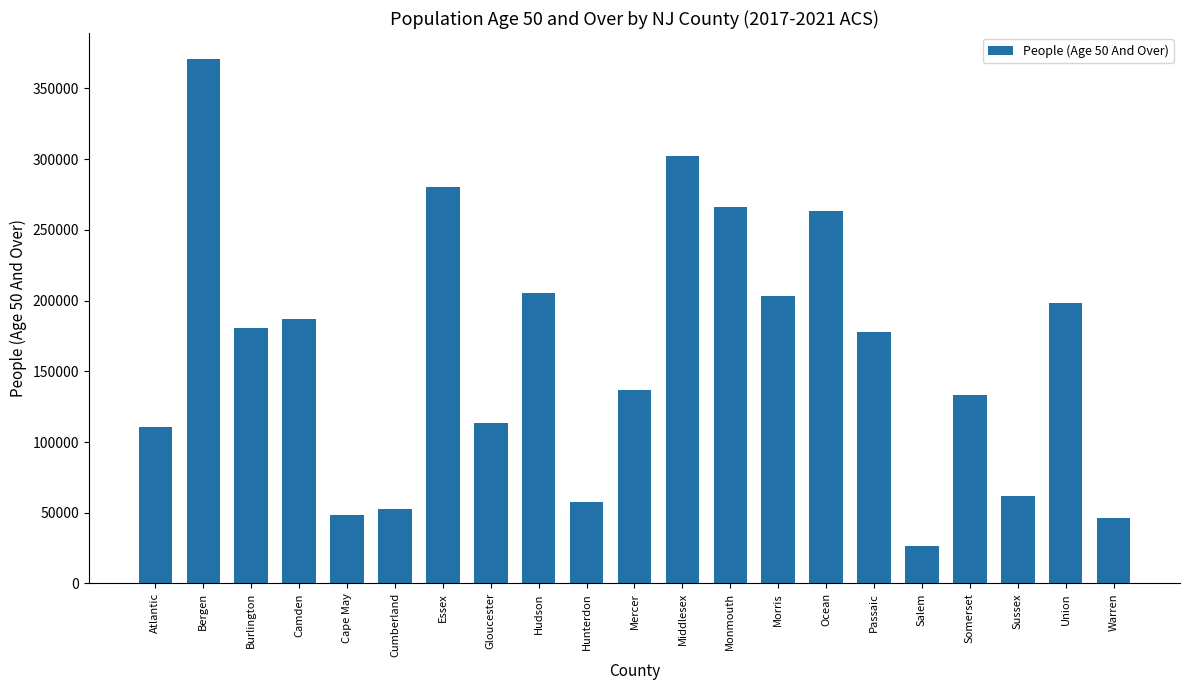

What is the maximum value shown in the chart?

370595